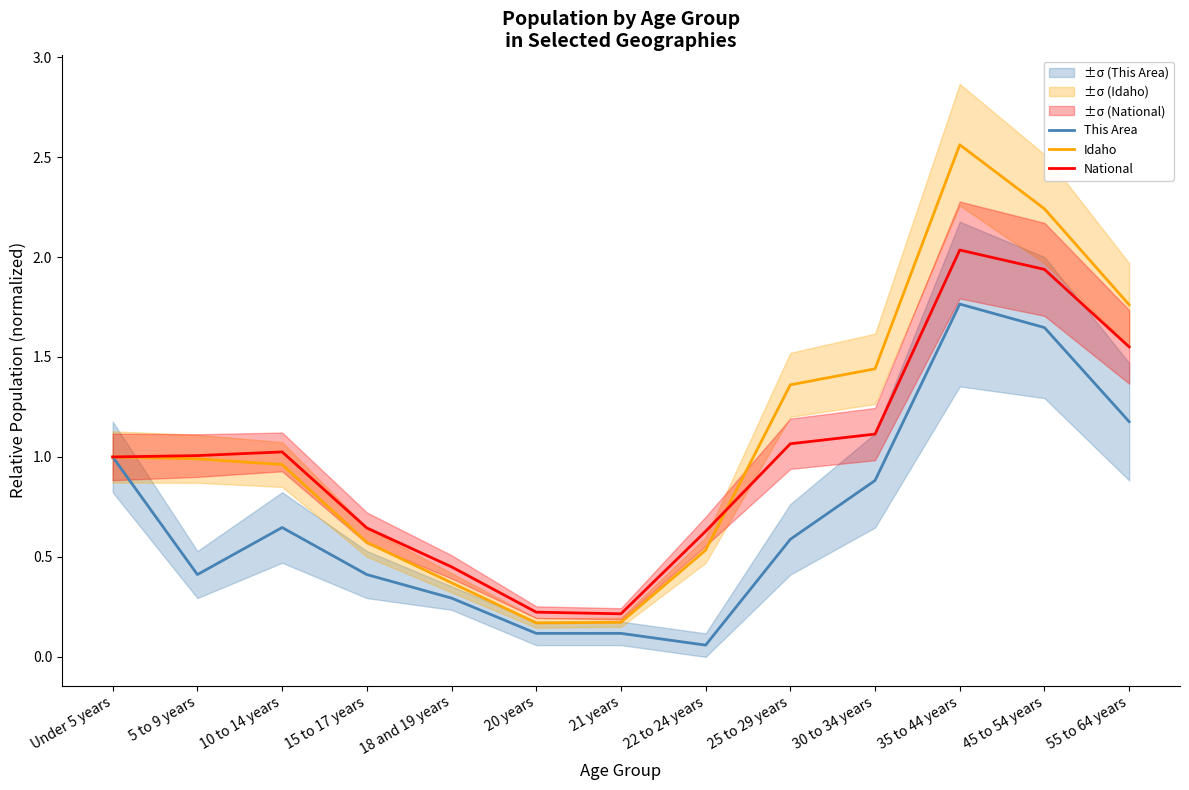

What are all the series names shown in the legend?

This Area, Idaho, National